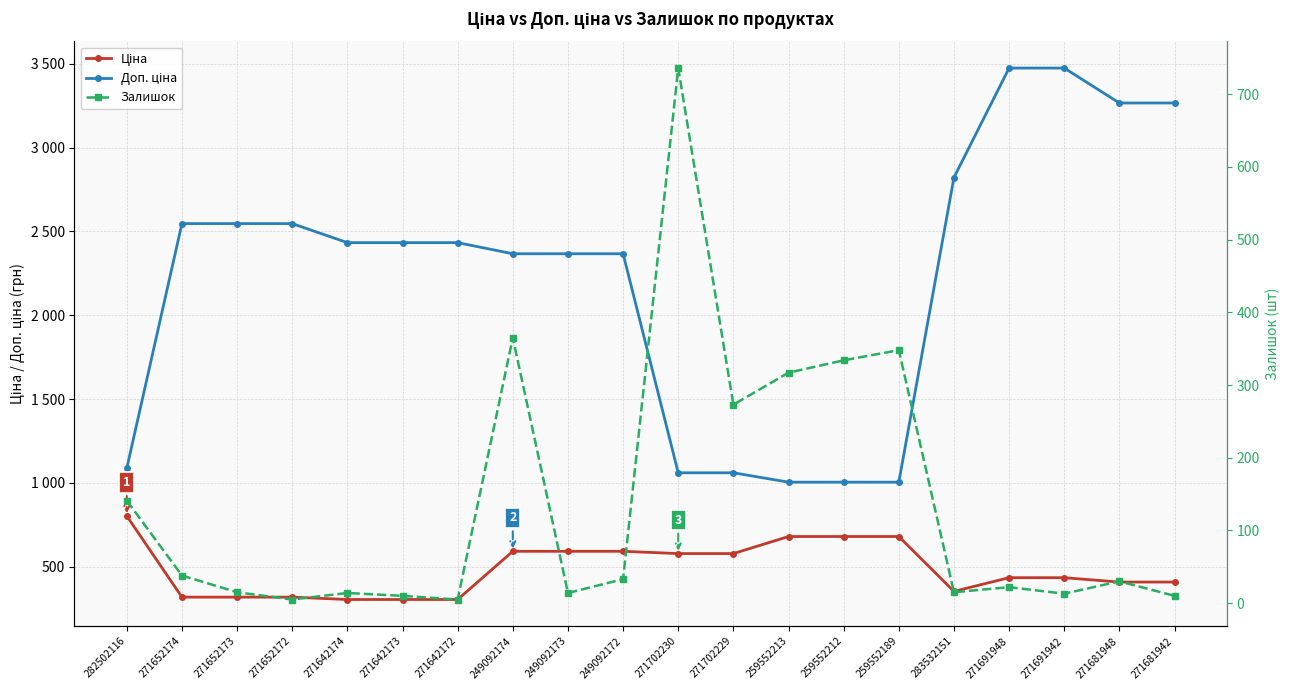

What position from the right is 259552213?

8